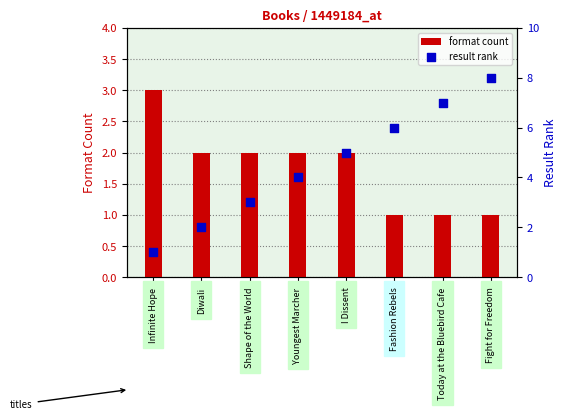

Which series reaches the maximum Y coordinate?

result rank